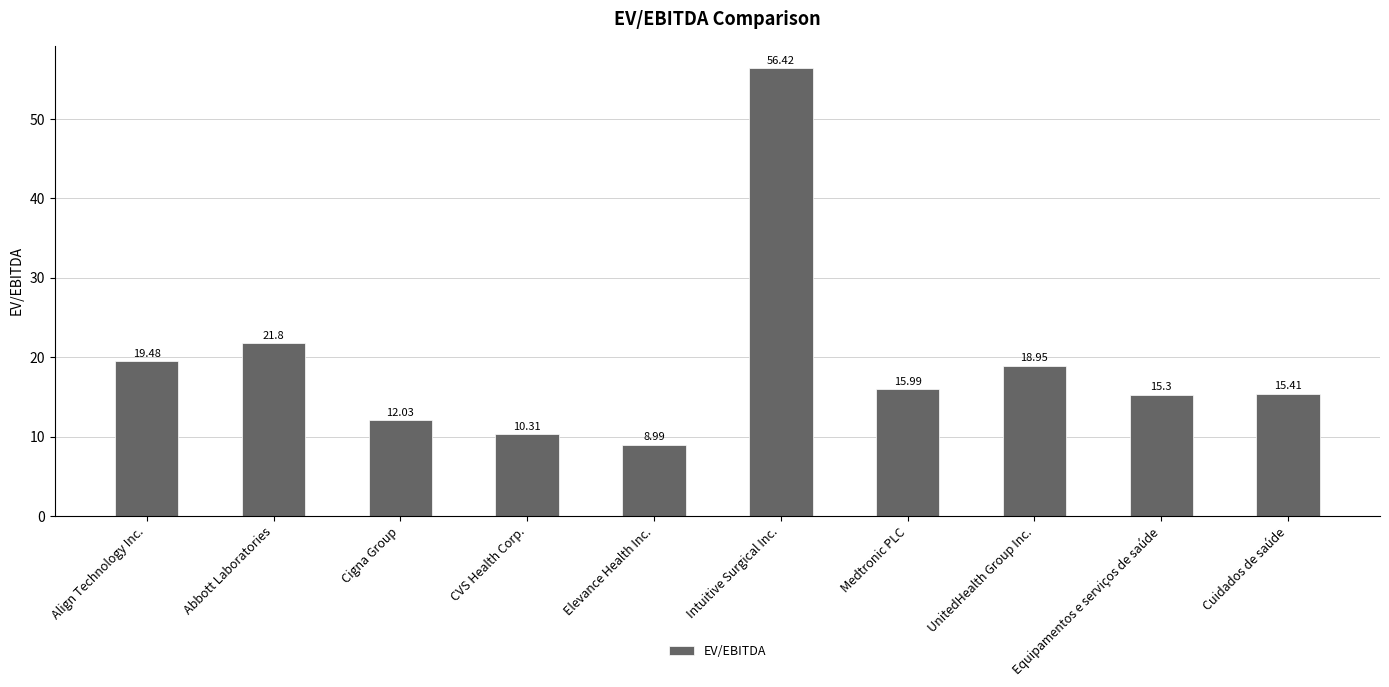

Does the chart contain stacked bars?

No